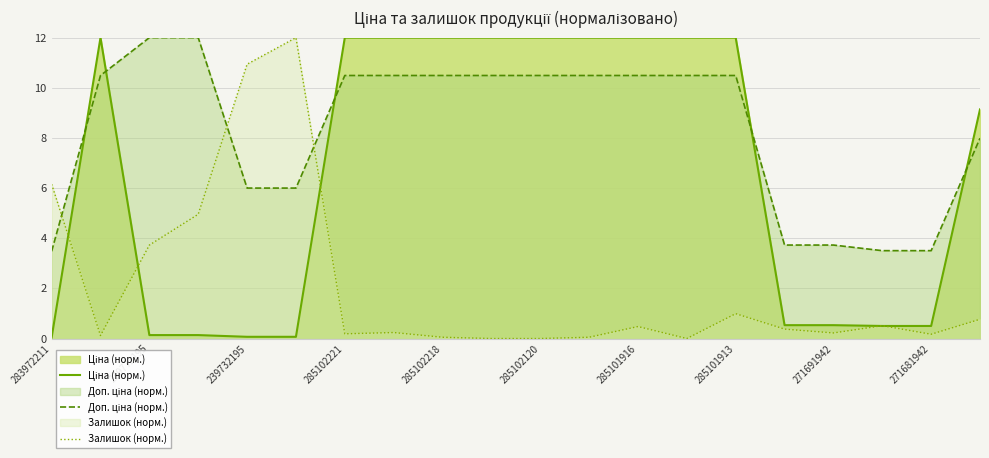

At which category is the sum across all series the highest?

285101913